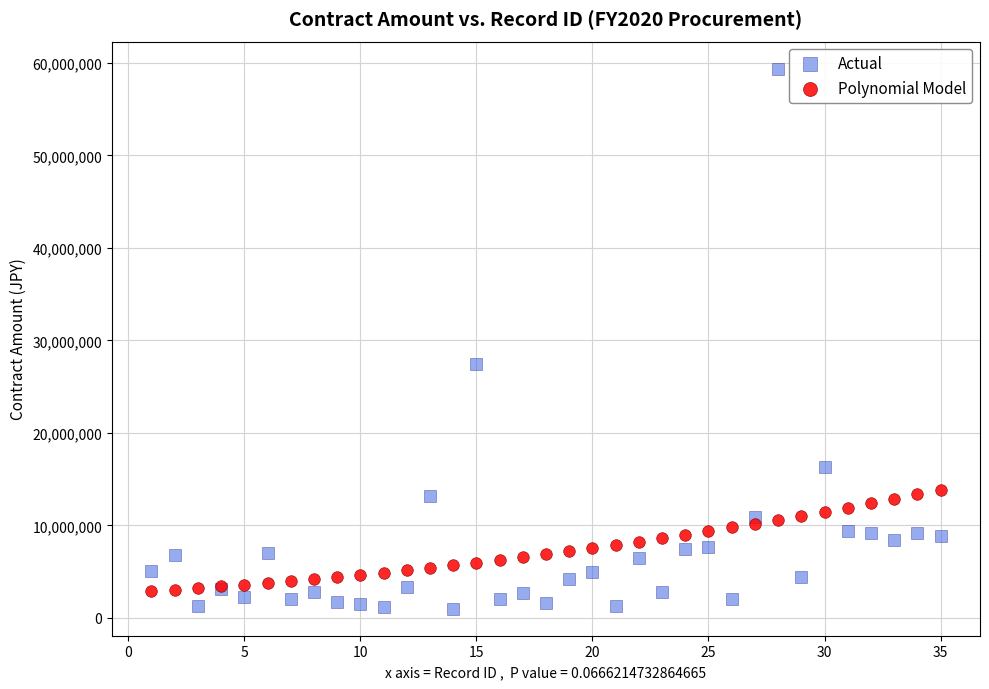

Which series has the widest spread of Y values?

Actual